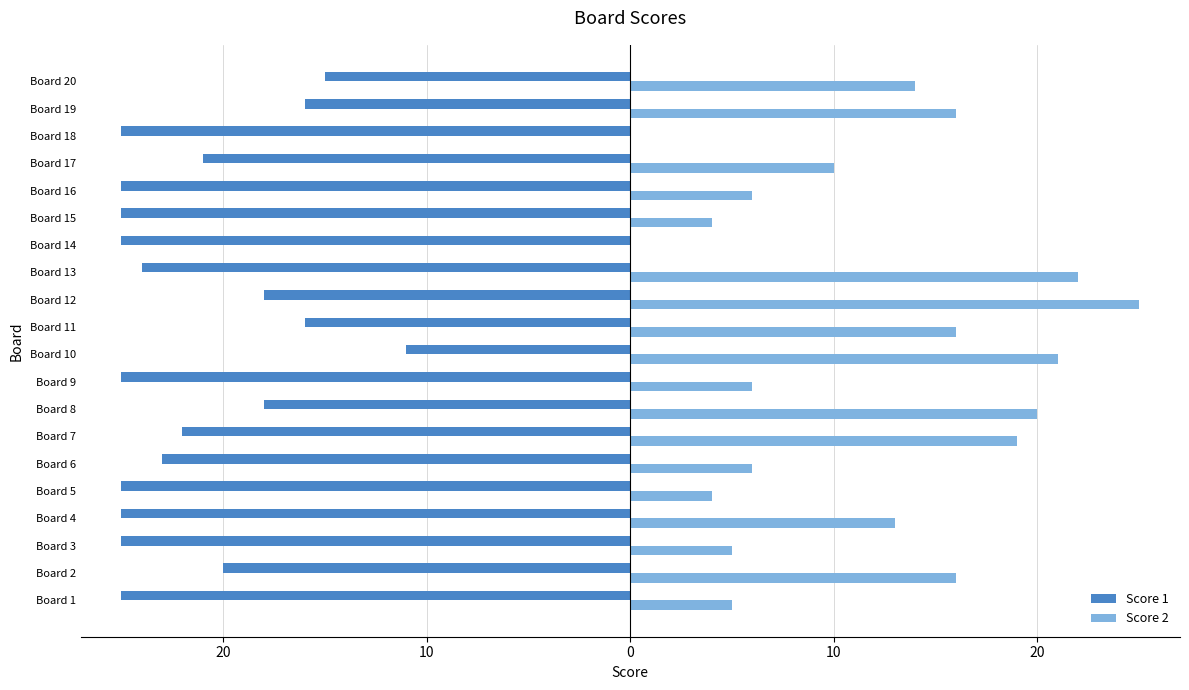

At which label is Score 1 closest to -18?

Board 8